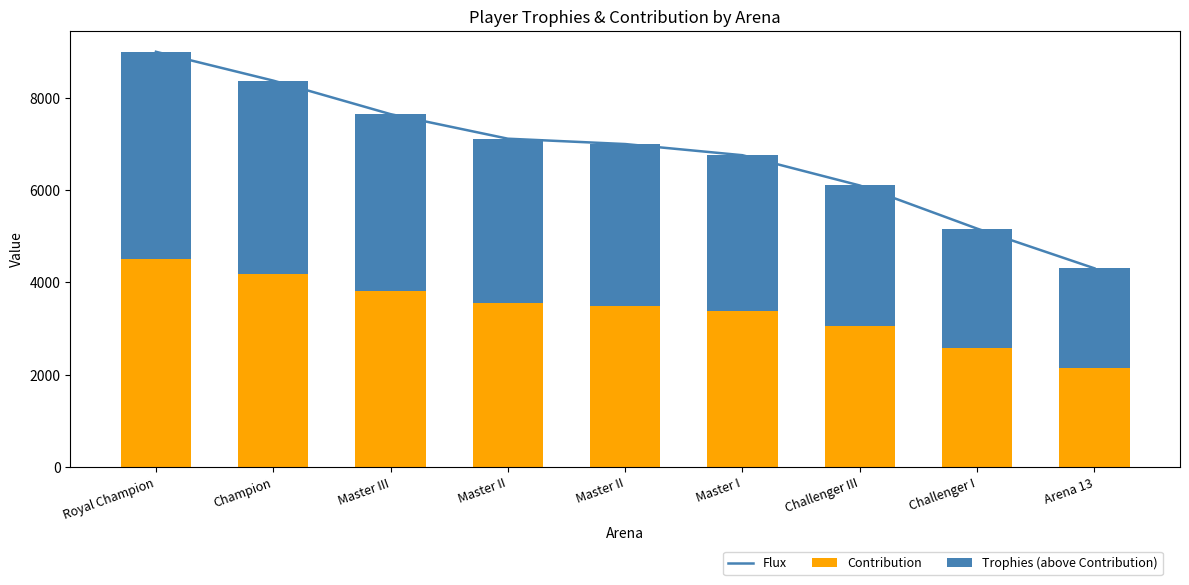

At which label does Trophies (above Contribution) first exceed 3500?

Royal Champion